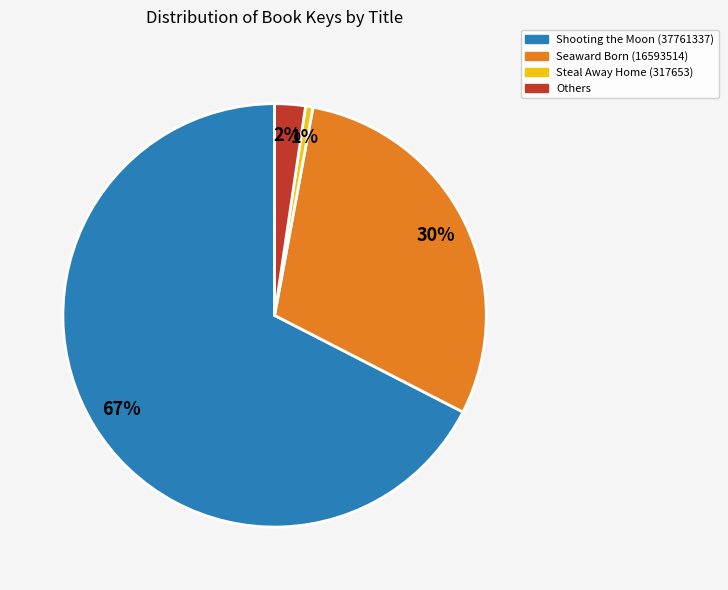

Count the number of slices in the pie.

4